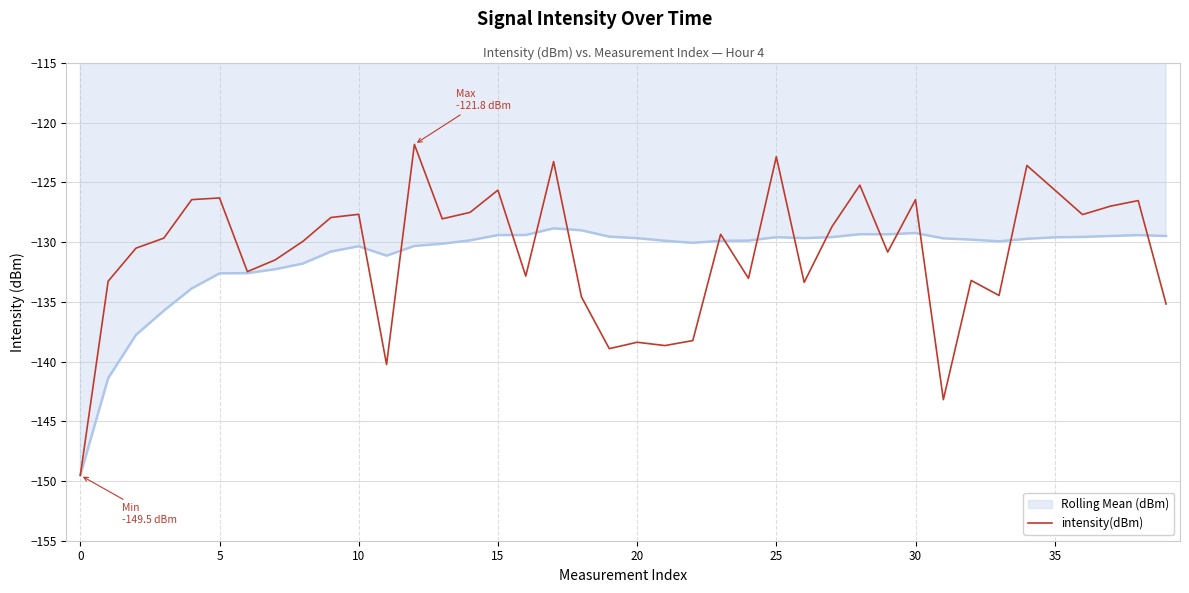

Which series has the largest range (max minus min)?

intensity(dBm)